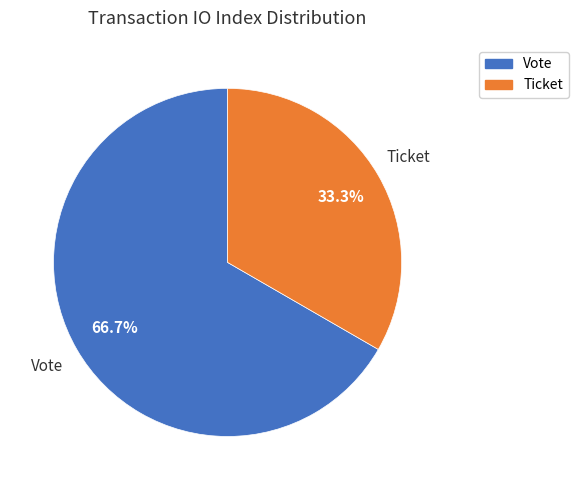

Does any single category account for the majority?

Yes